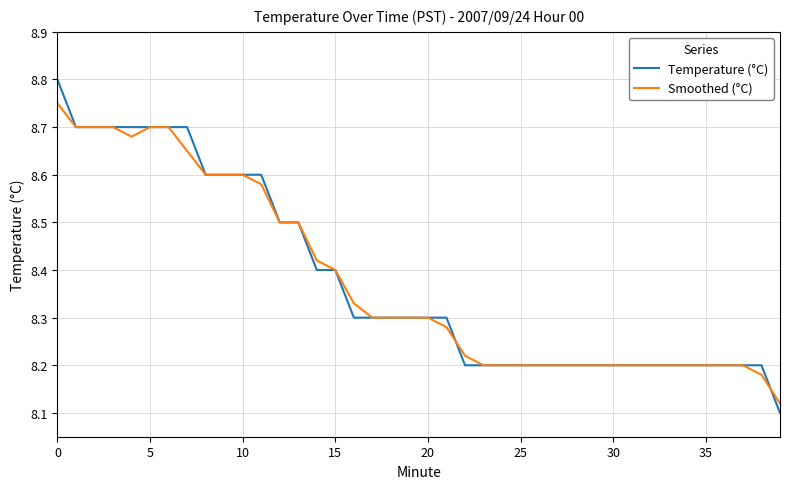

Rank the series by their maximum value, from lowest to highest.

Smoothed (°C), Temperature (°C)